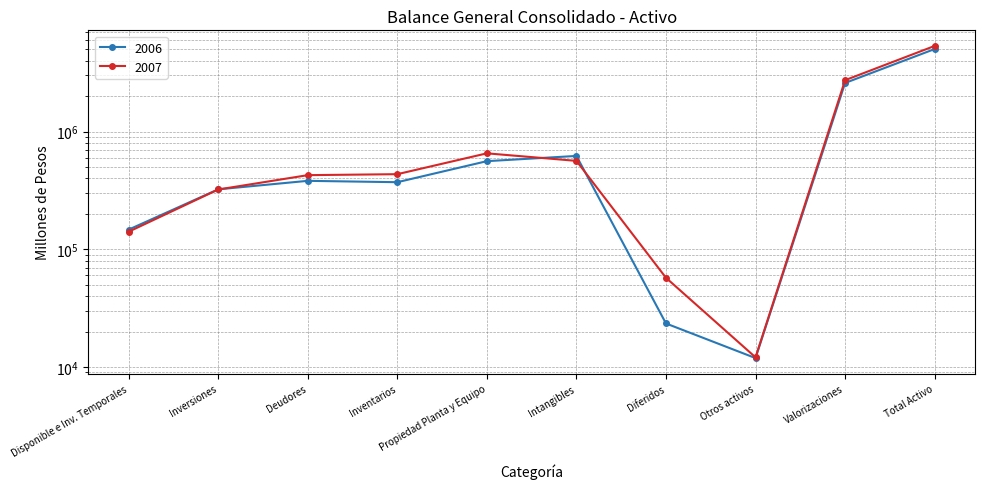

Rank the series by their maximum value, from highest to lowest.

2007, 2006